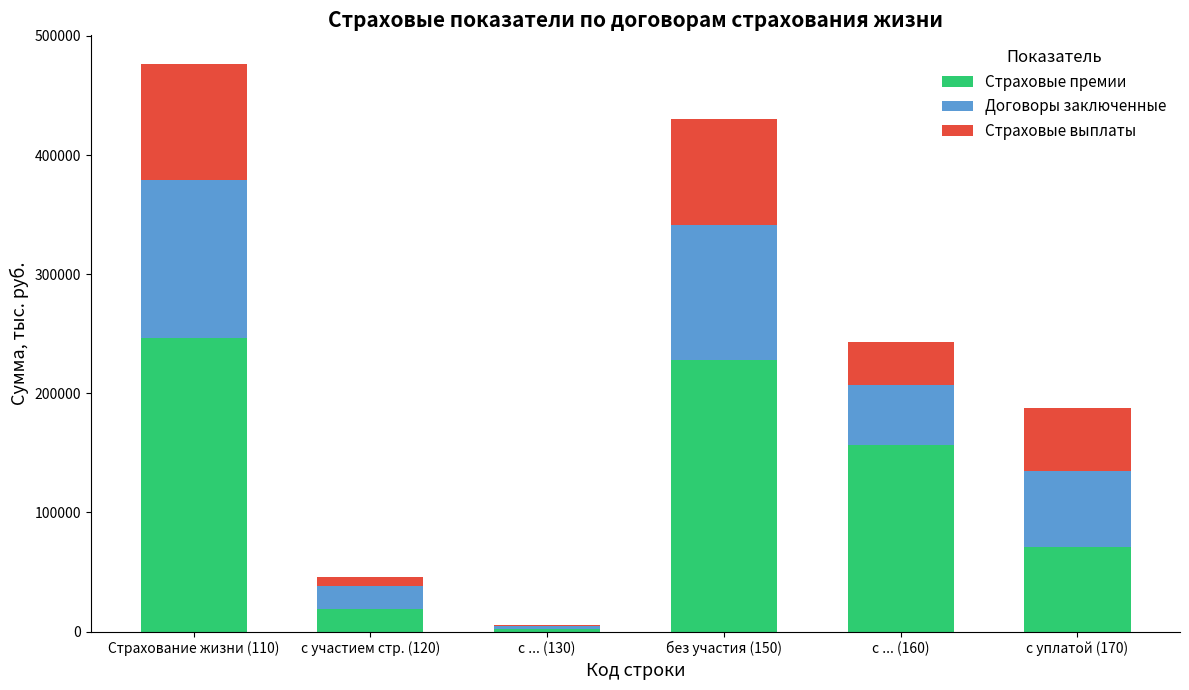

At which label is Страховые премии closest to 124422?

с ... (160)